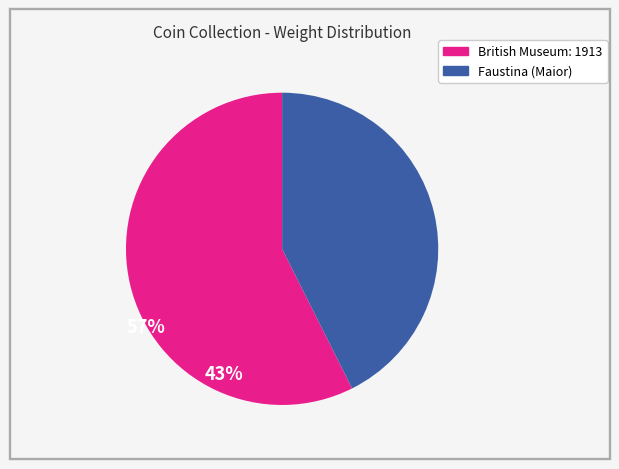

Is there a majority slice in this chart?

Yes